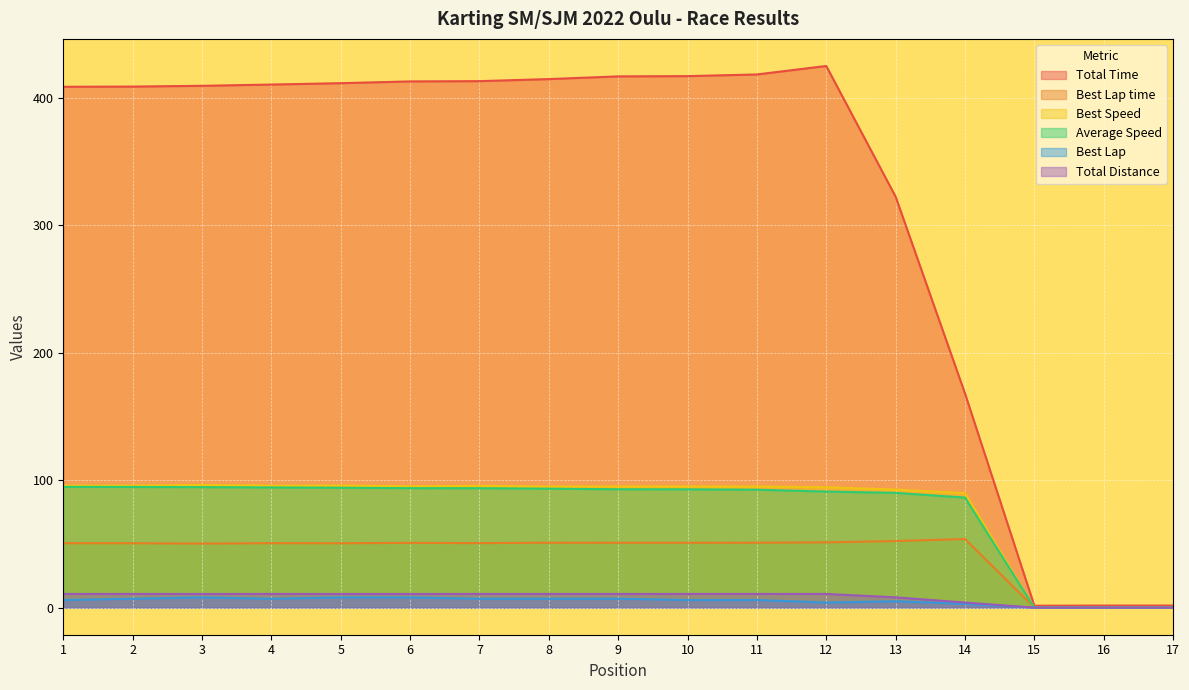

How many series are shown in this chart?

6